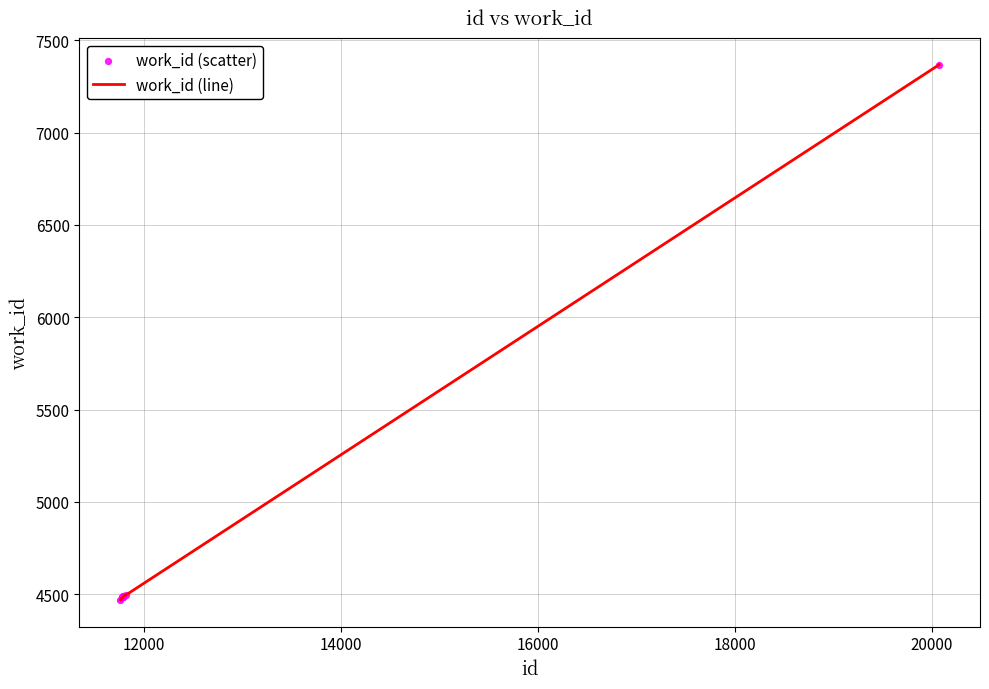

What is the difference between the maximum and minimum values?

2897